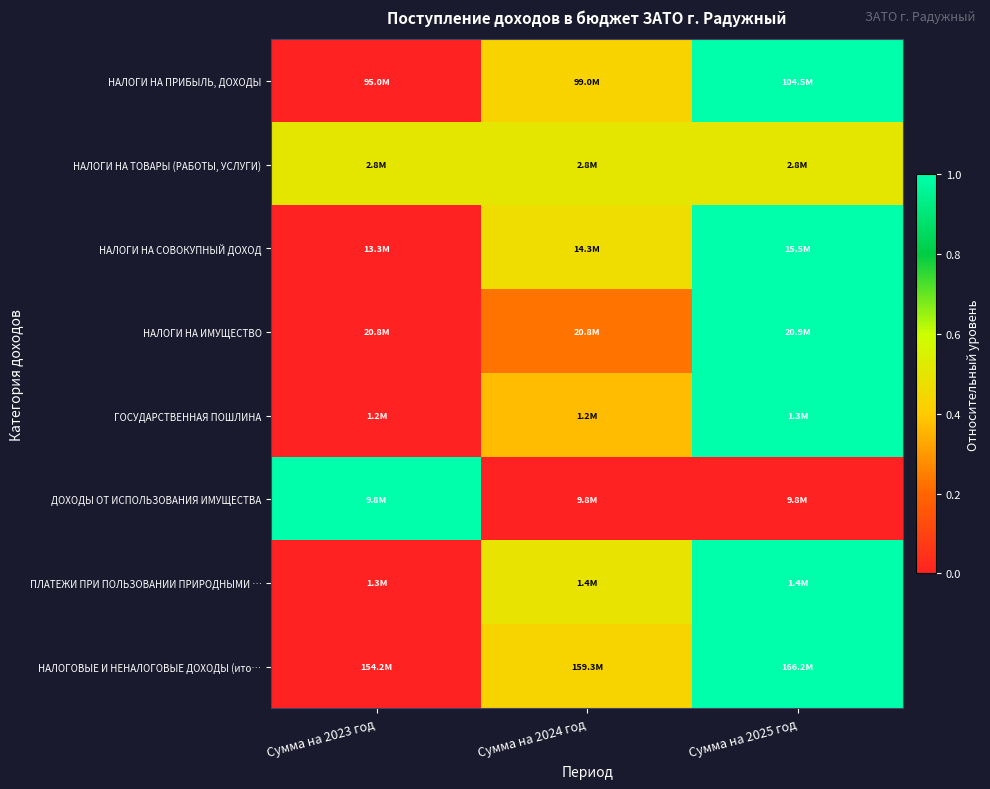

At which category is the sum across all series the highest?

Сумма на 2025 год